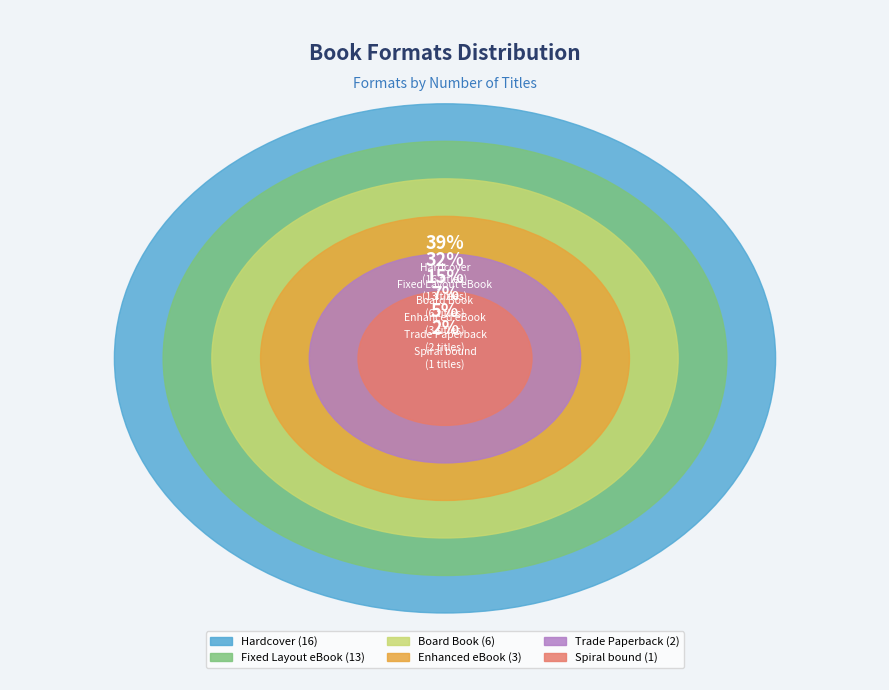

How many slices are in this pie chart?

6